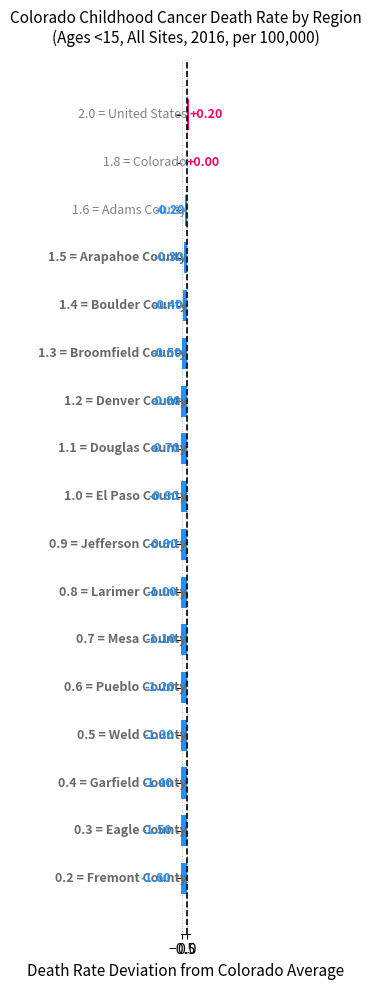

Reading left to right, transcribe all the data shown in this chart.

0.2	0.0	-0.2	-0.3	-0.4	-0.5	-0.6	-0.7	-0.8	-0.9	-1.0	-1.1	-1.2	-1.3	-1.4	-1.5	-1.6